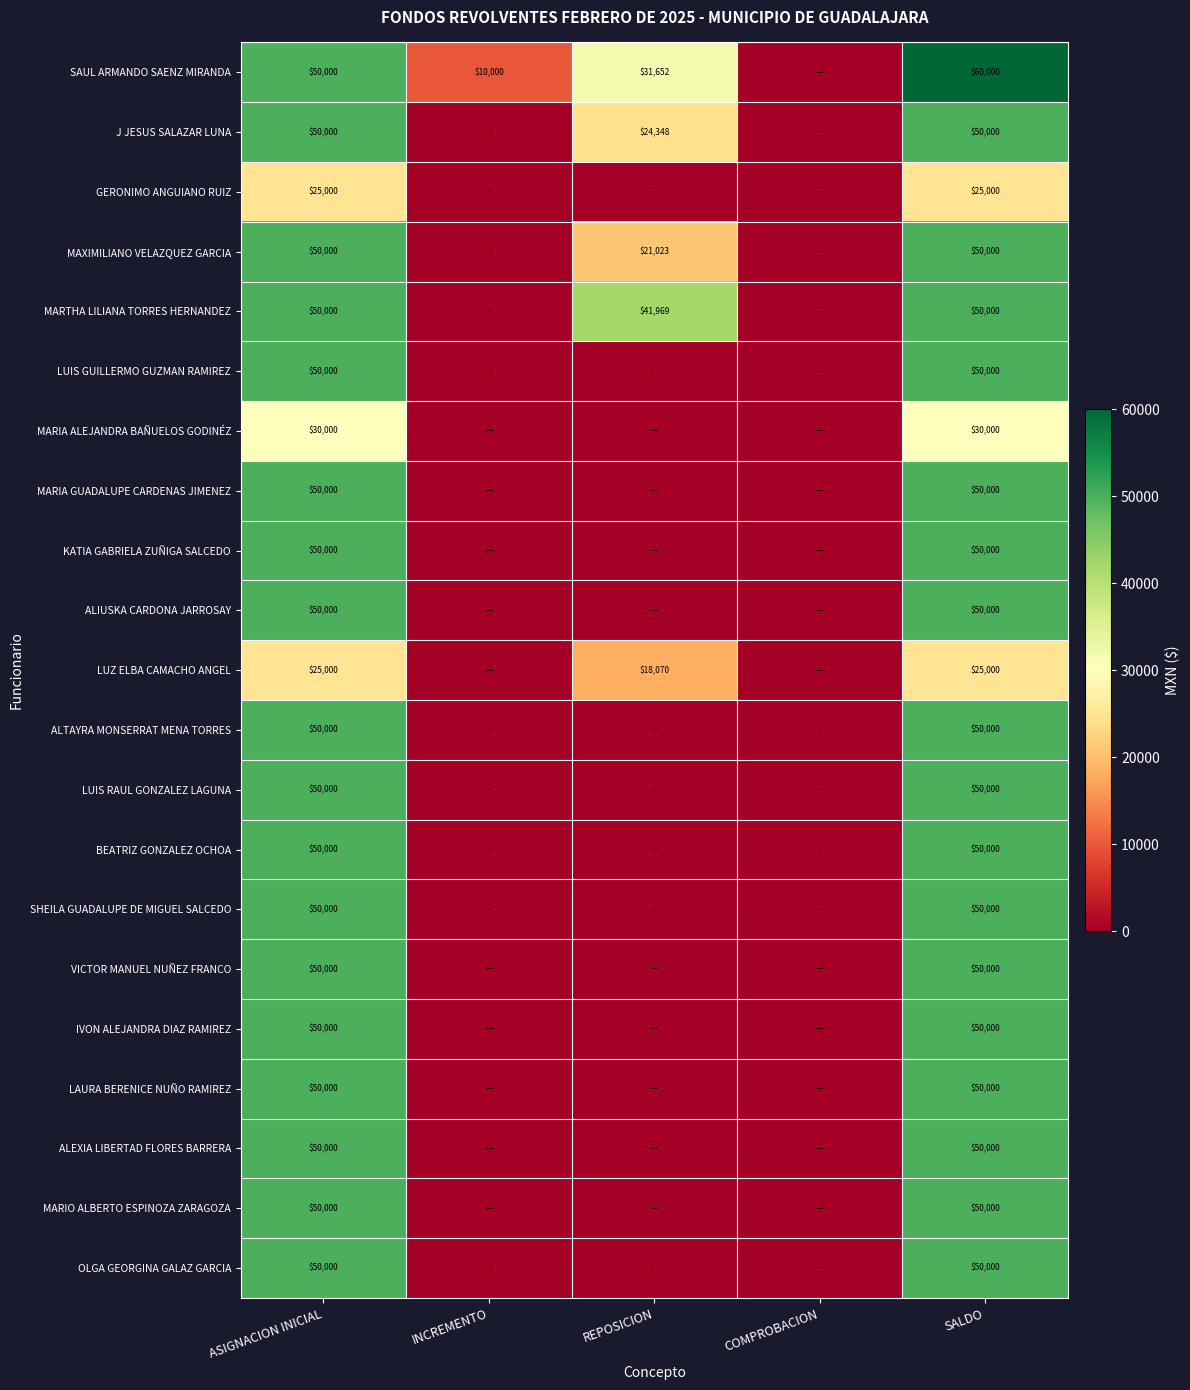

What is the difference between the highest and lowest values at REPOSICION?

41969.1